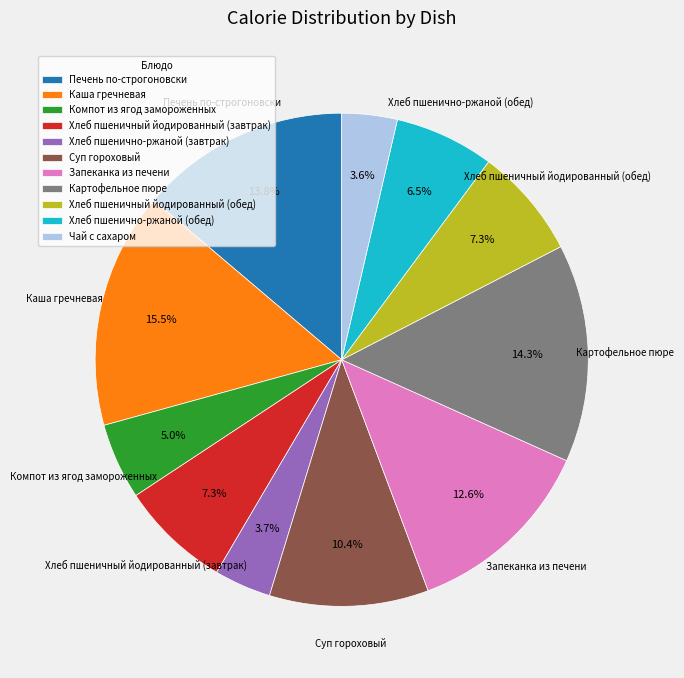

Which category has the biggest portion of the pie?

Каша гречневая